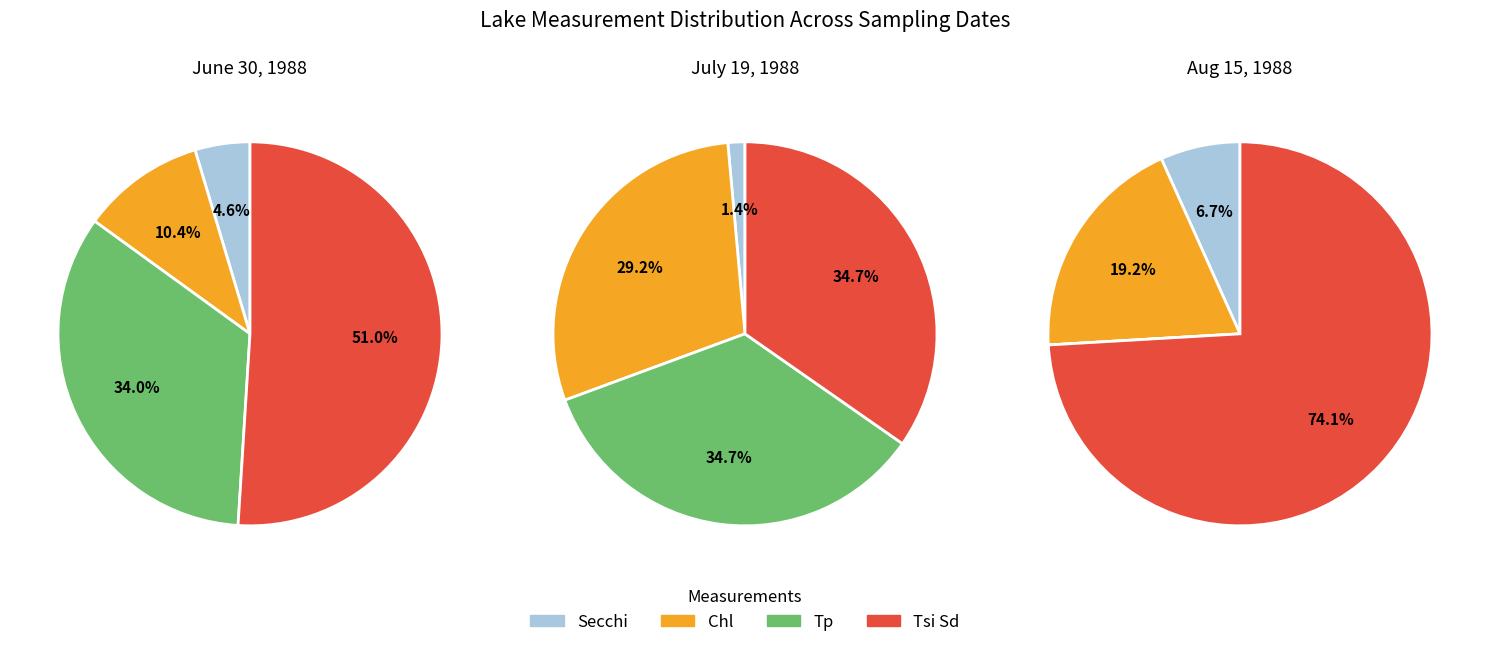

To the nearest percent, what is the combined percentage of Chl and Secchi?

26%